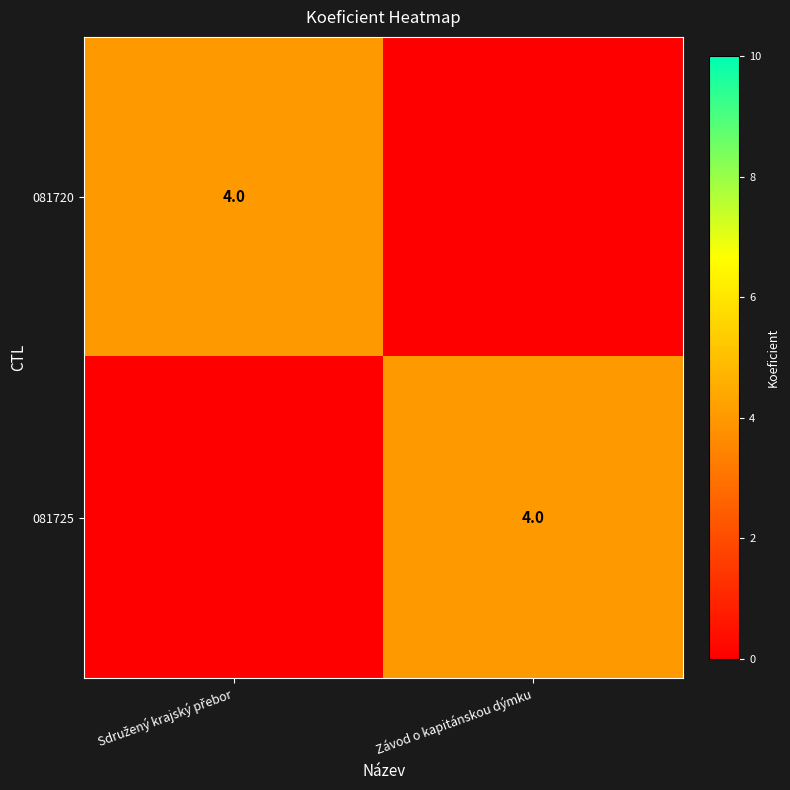

True or false: 081725 has a value of 4 at Závod o kapitánskou dýmku.

True